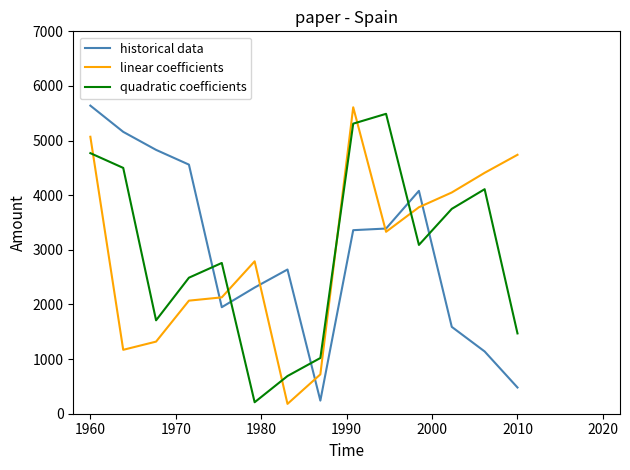

What is the maximum value for historical data?

5640